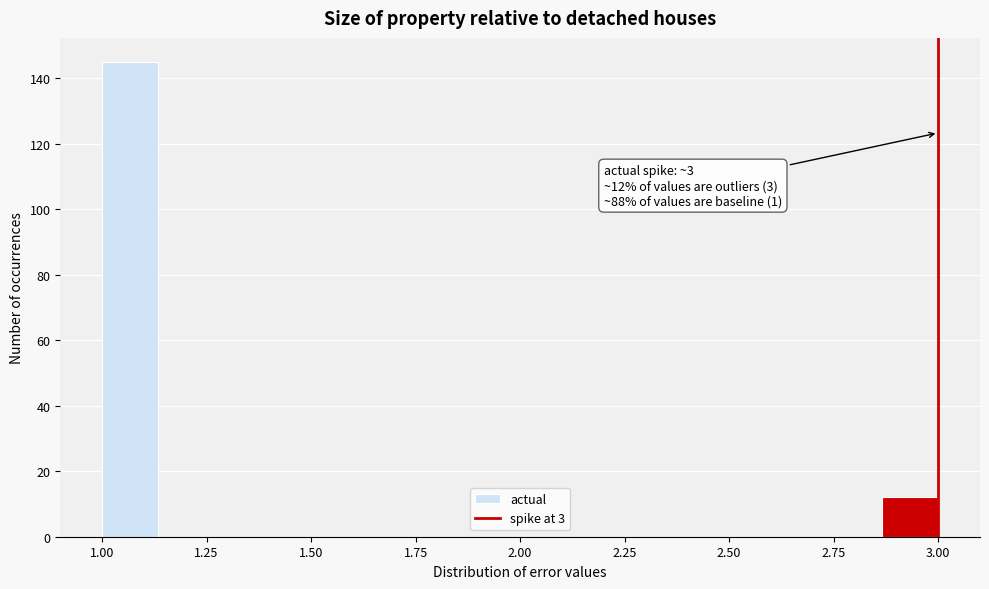

Read against the x-axis, roughly where is the centre of the tallest bar?

1.05